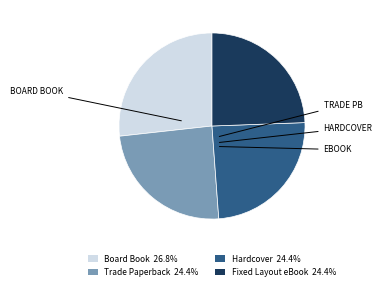

Is it true that Board Book is 32% of the pie?

False